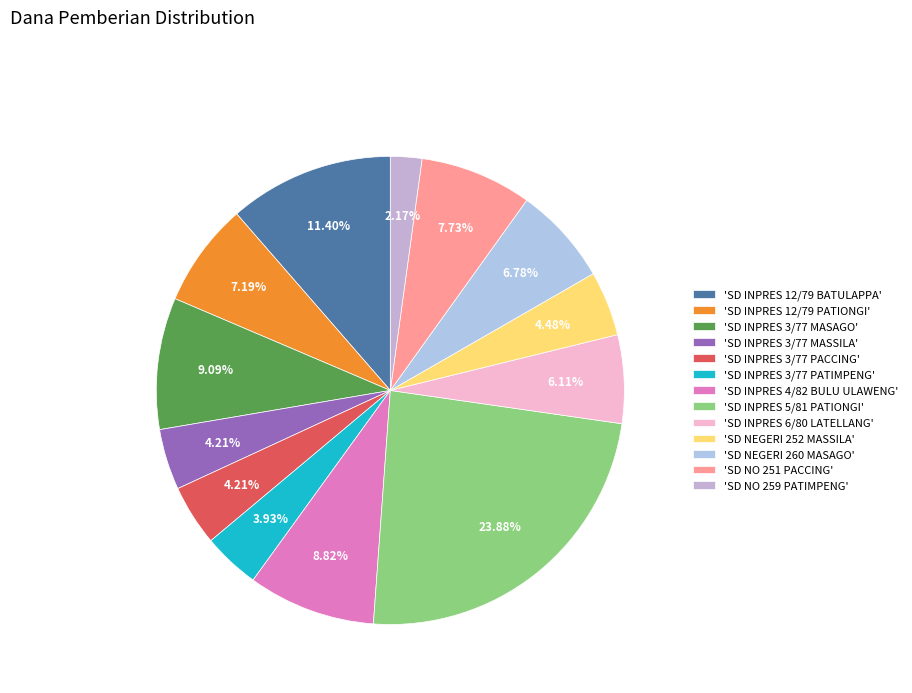

How many segments does this pie chart have?

13